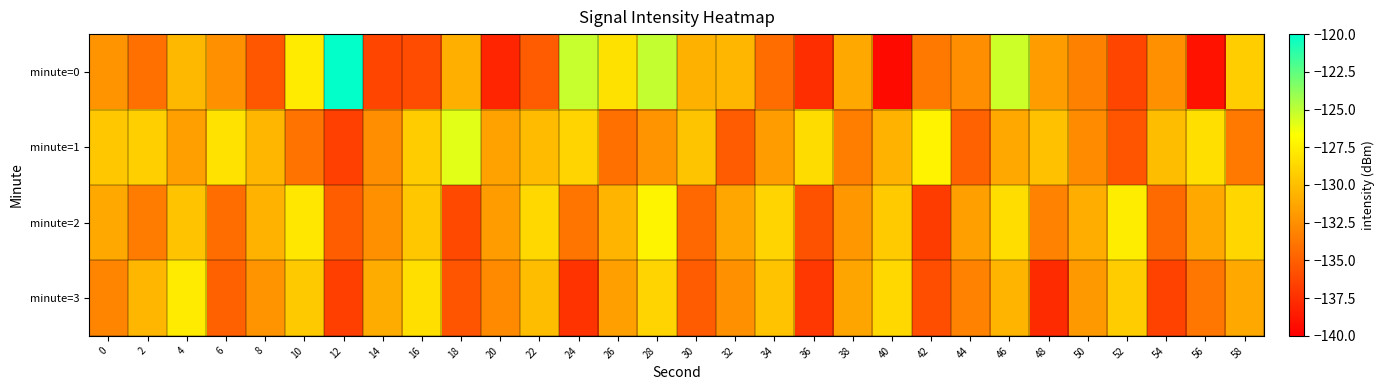

Rank the series by their maximum value, from lowest to highest.

minute=3, minute=2, minute=1, minute=0